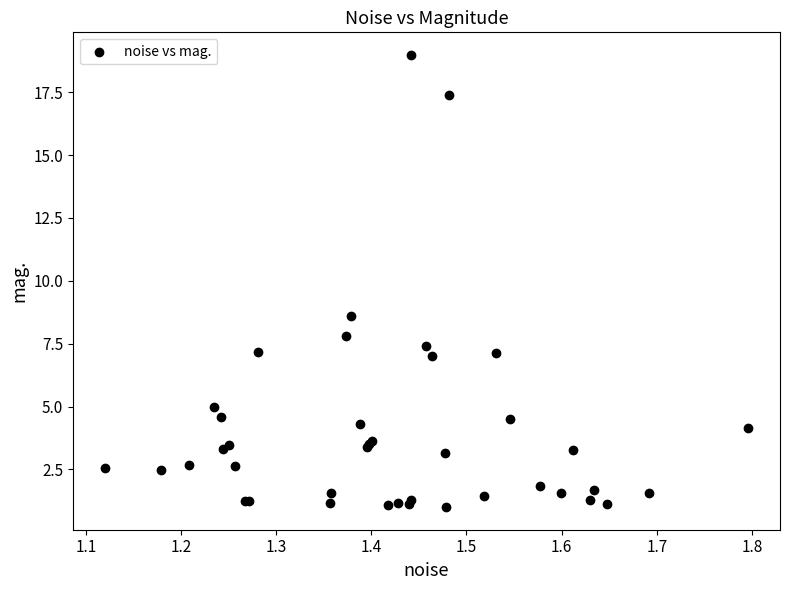

What Y value in the scatter plot is closest to 9?

8.6